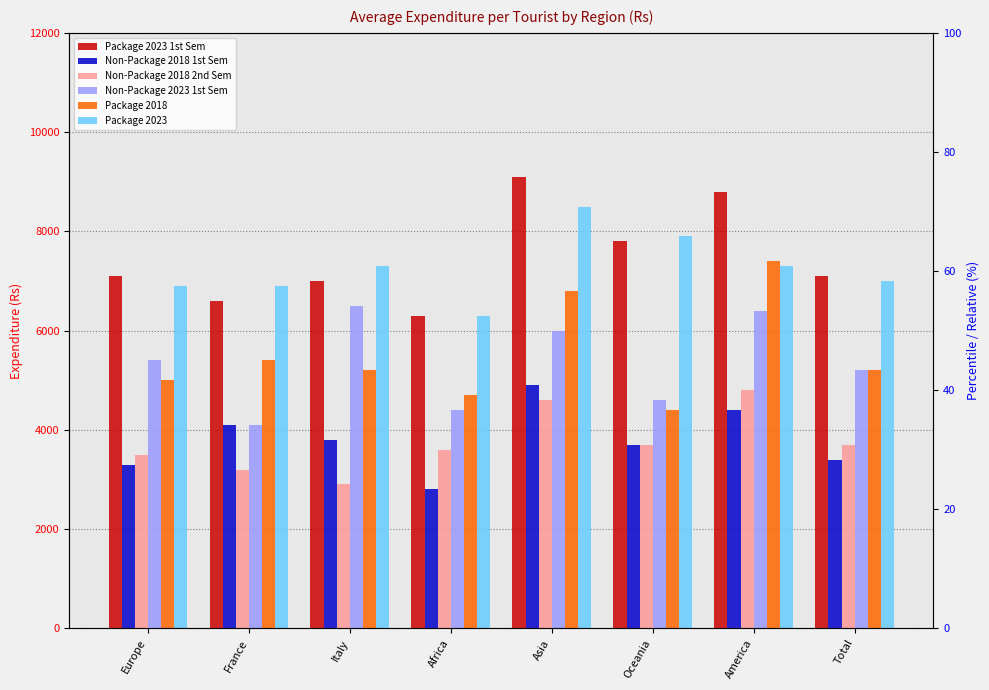

Which category has the highest value in the Non-Package 2023 1st Sem series?

Italy